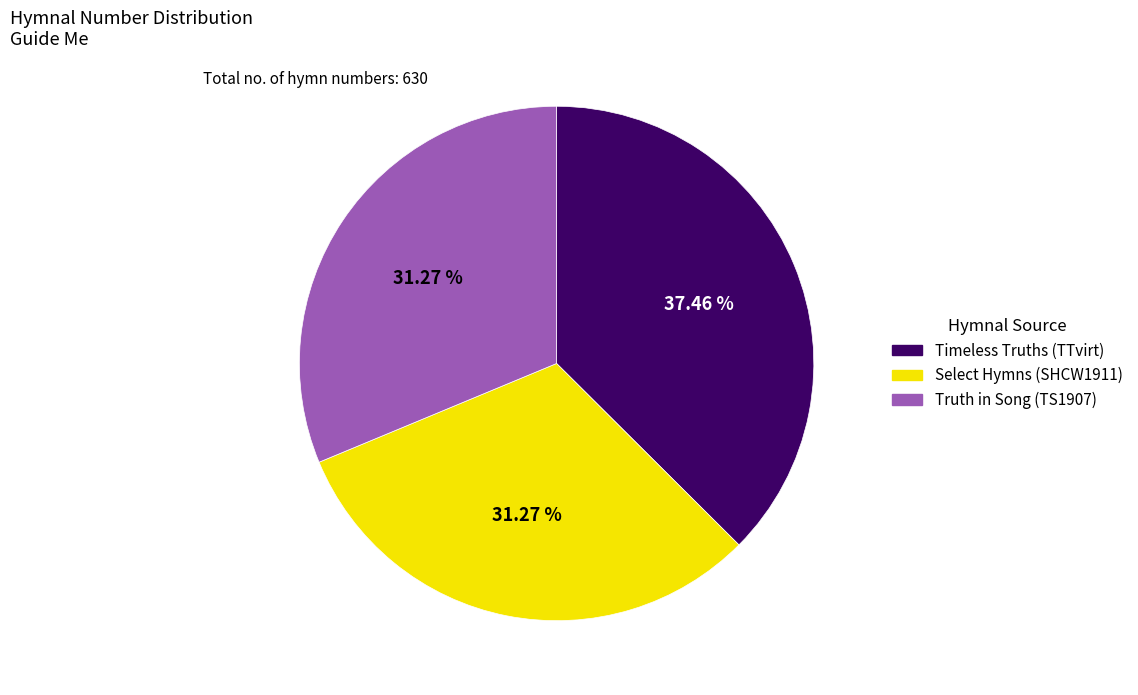

Which category has the biggest portion of the pie?

Timeless Truths (TTvirt)